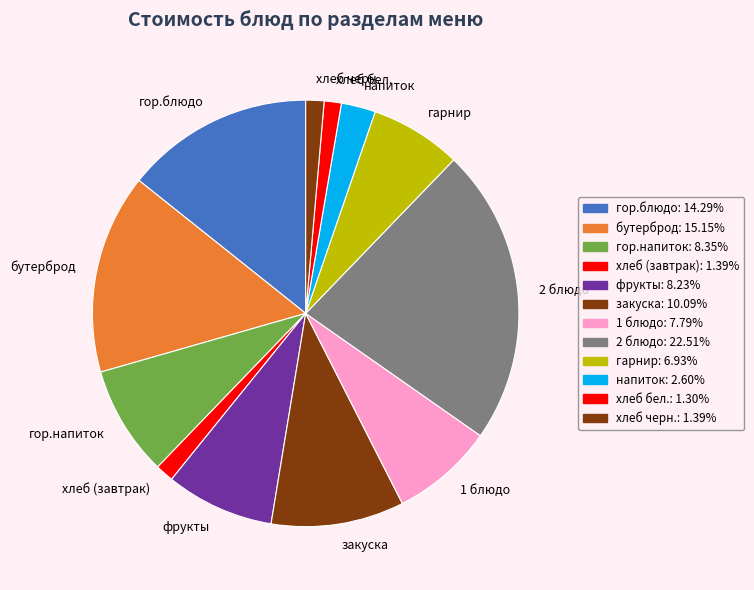

Which category has the biggest portion of the pie?

2 блюдо